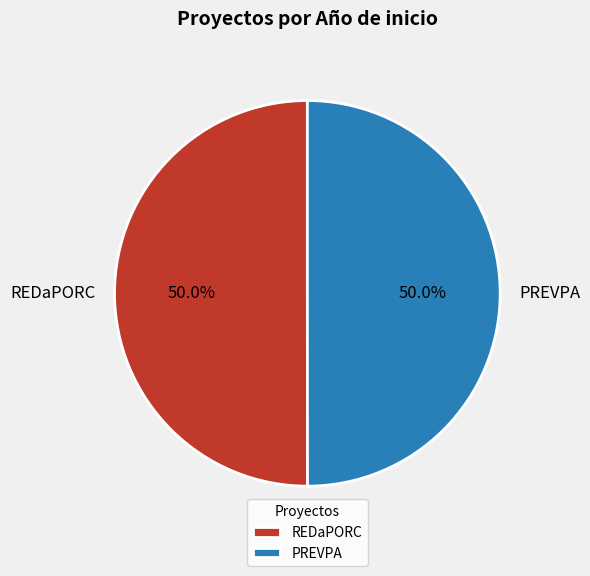

To the nearest percent, what is the combined percentage of PREVPA and REDaPORC?

100%